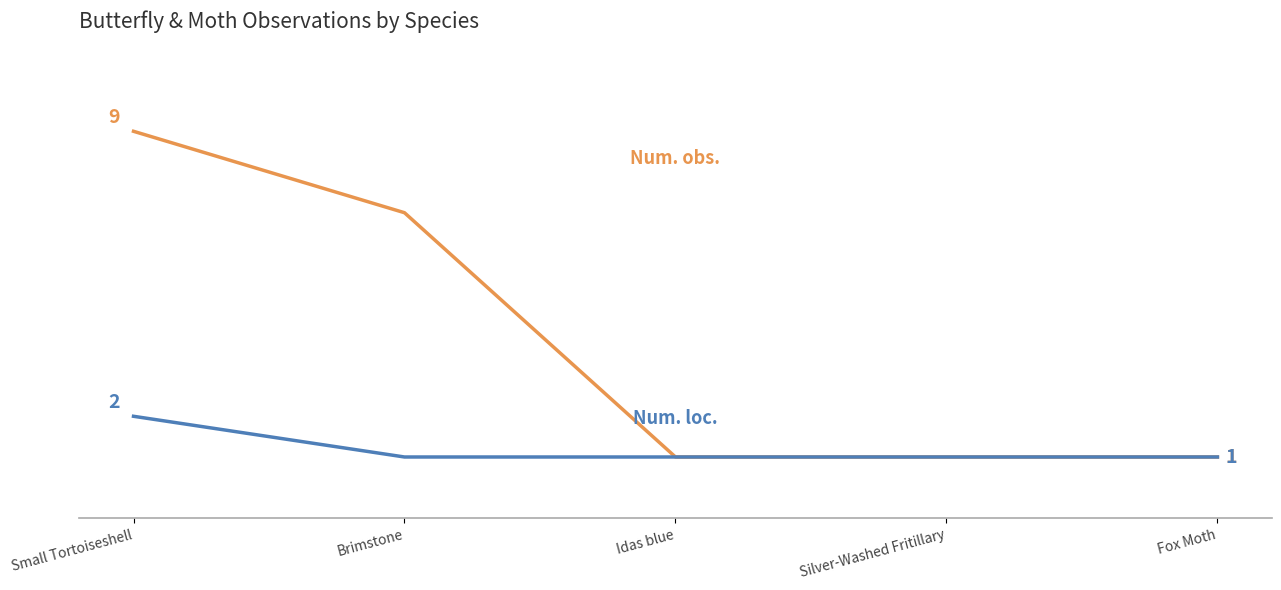

Is this an area chart (filled region under the line)?

No